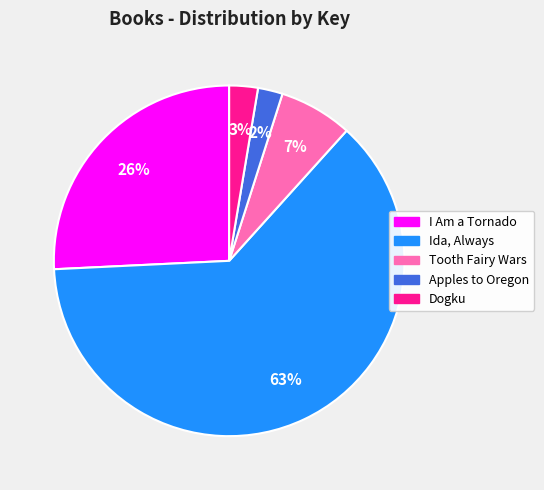

Is there a majority slice in this chart?

Yes